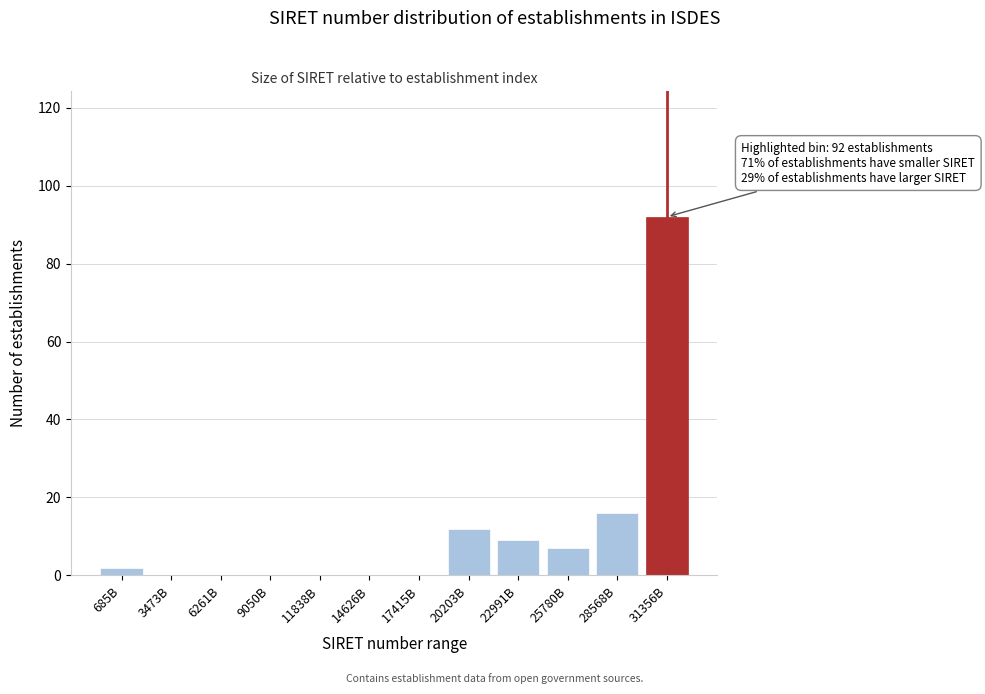

Reading left to right, list all the values displayed in this chart.

685B=2	3473B=0	6261B=0	9050B=0	11838B=0	14626B=0	17415B=0	20203B=12	22991B=9	25780B=7	28568B=16	31356B=92